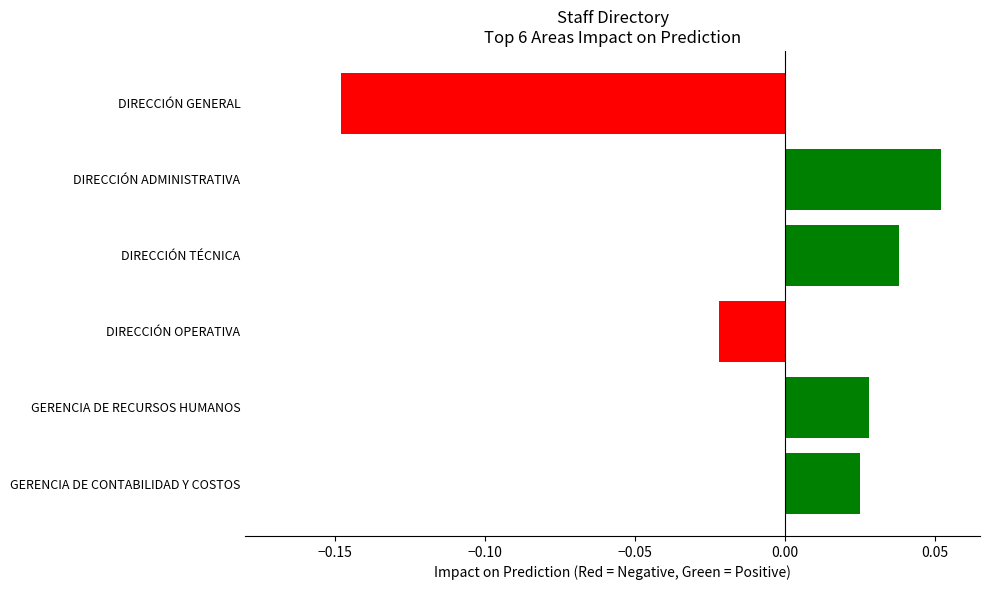

True or false: the data shows 0.1 at DIRECCIÓN TÉCNICA.

False